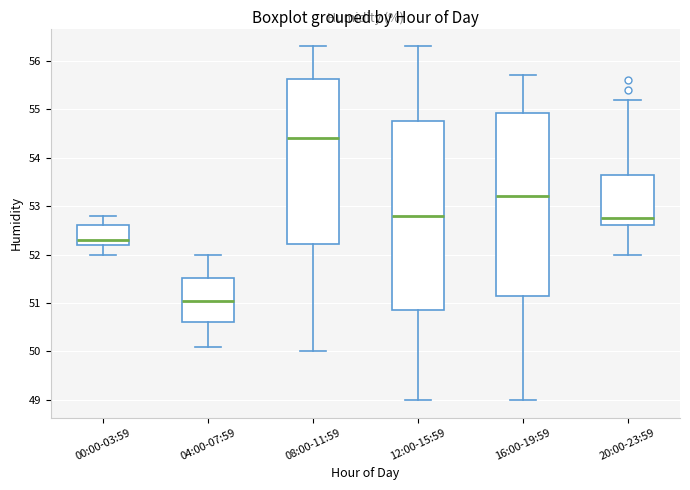

Comparing the boxes themselves (not the whiskers), which one is the tallest?

12:00-15:59